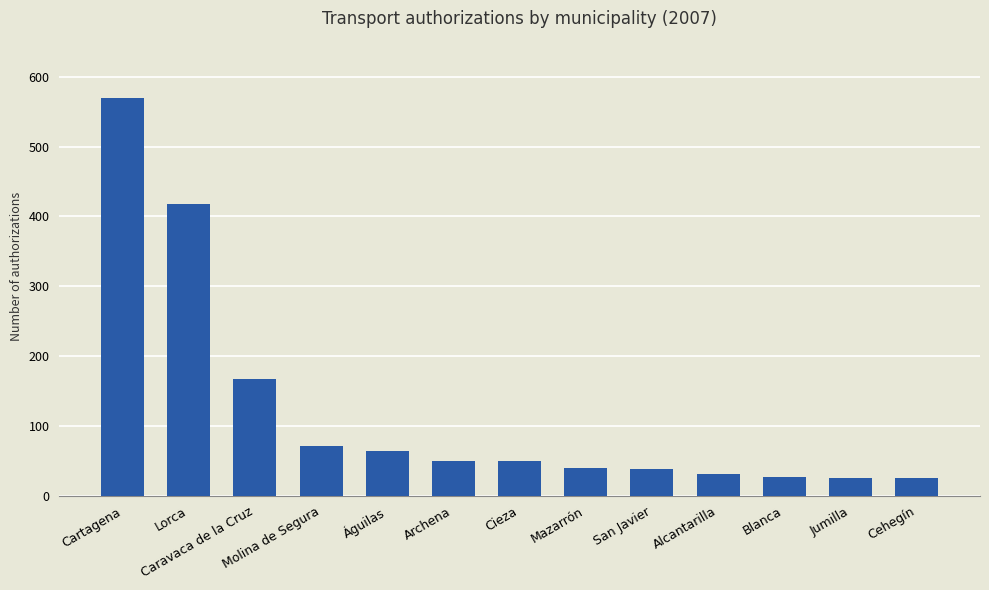

What is the smallest value displayed?

25